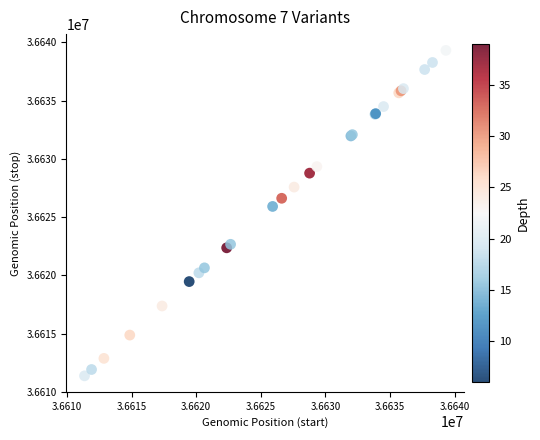

What Y value in the scatter plot is closest to 36625341?

36625914